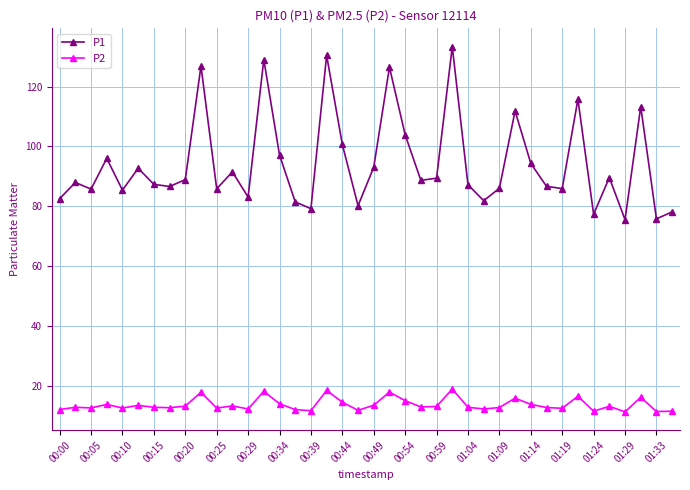

True or false: P2 has more than 0 interior local peaks.

True